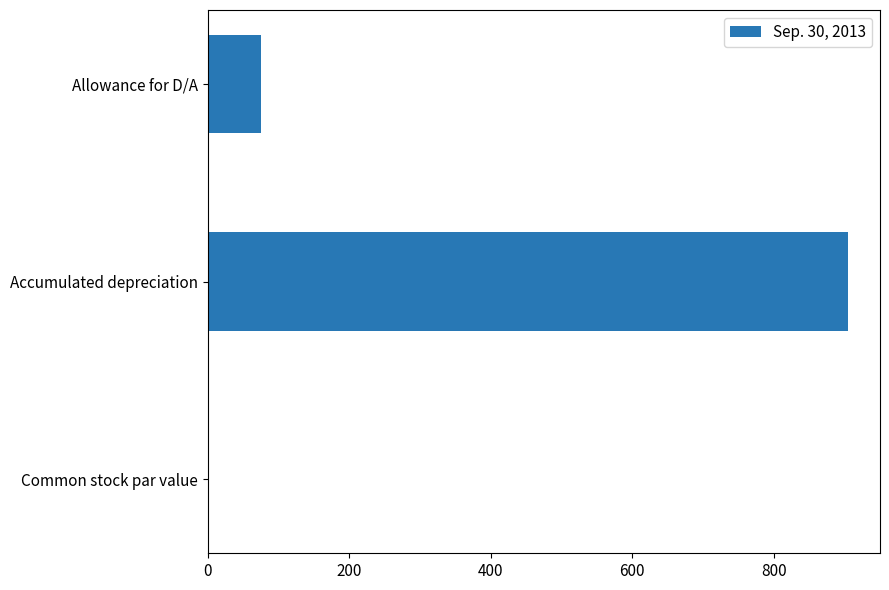

Which label corresponds to the largest value in the chart?

Accumulated depreciation